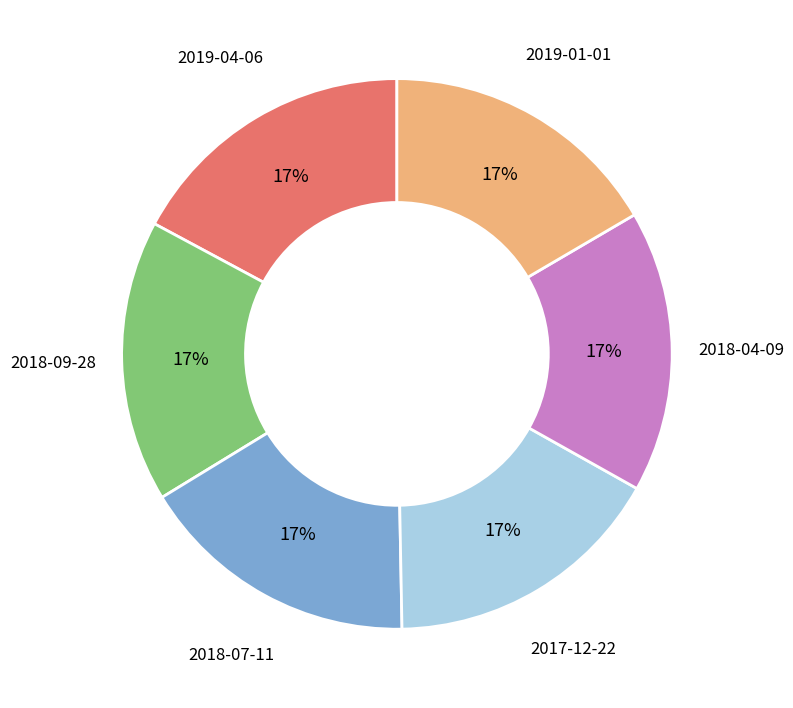

What is the ratio of the value at 2019-01-01 to the value at 2018-09-28?

1.0